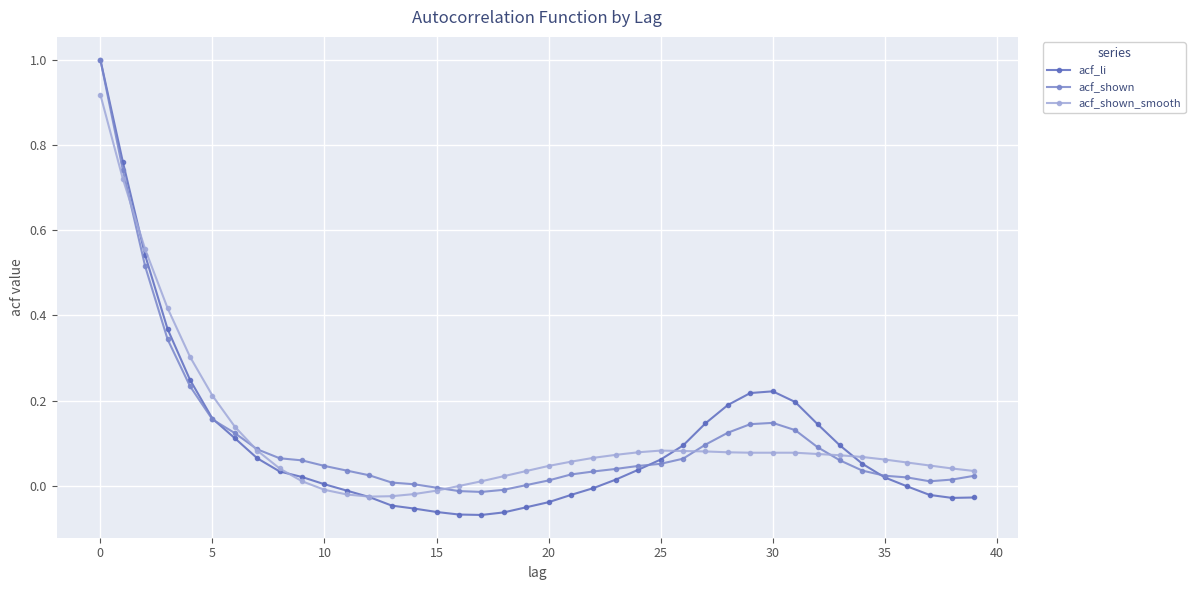

What is the difference between the maximum and second lowest values in the acf_shown series?

1.0